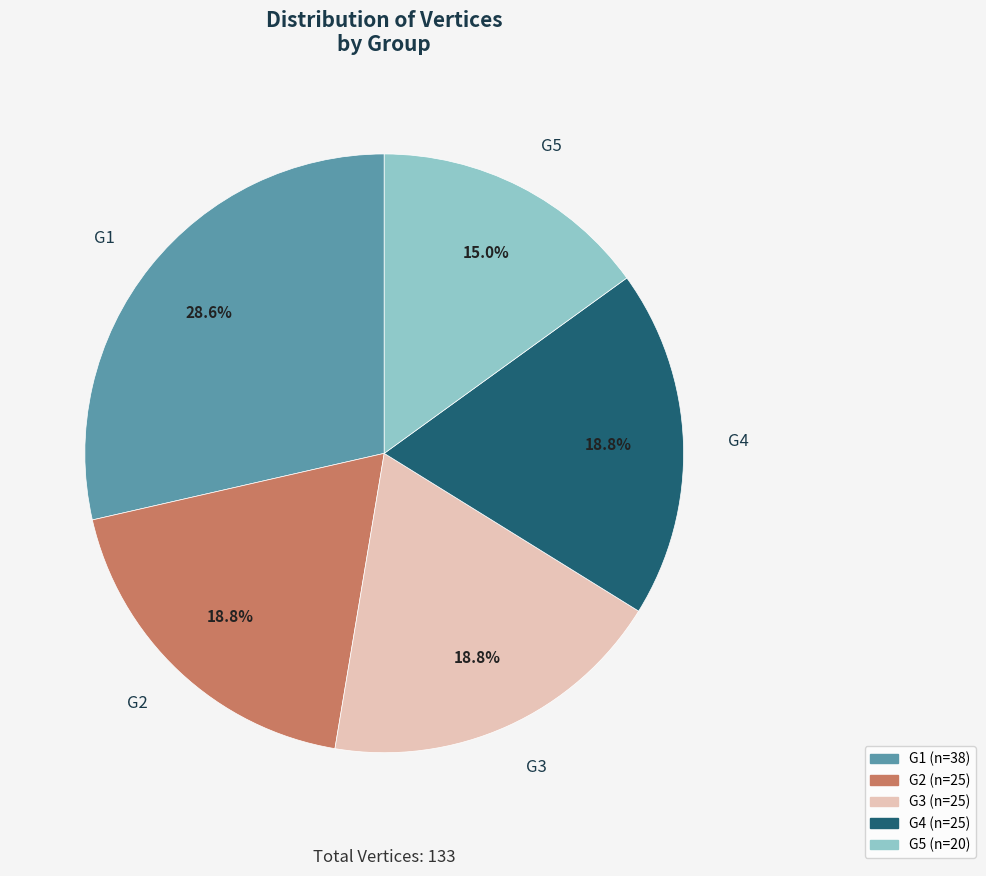

Which slice is the largest?

G1